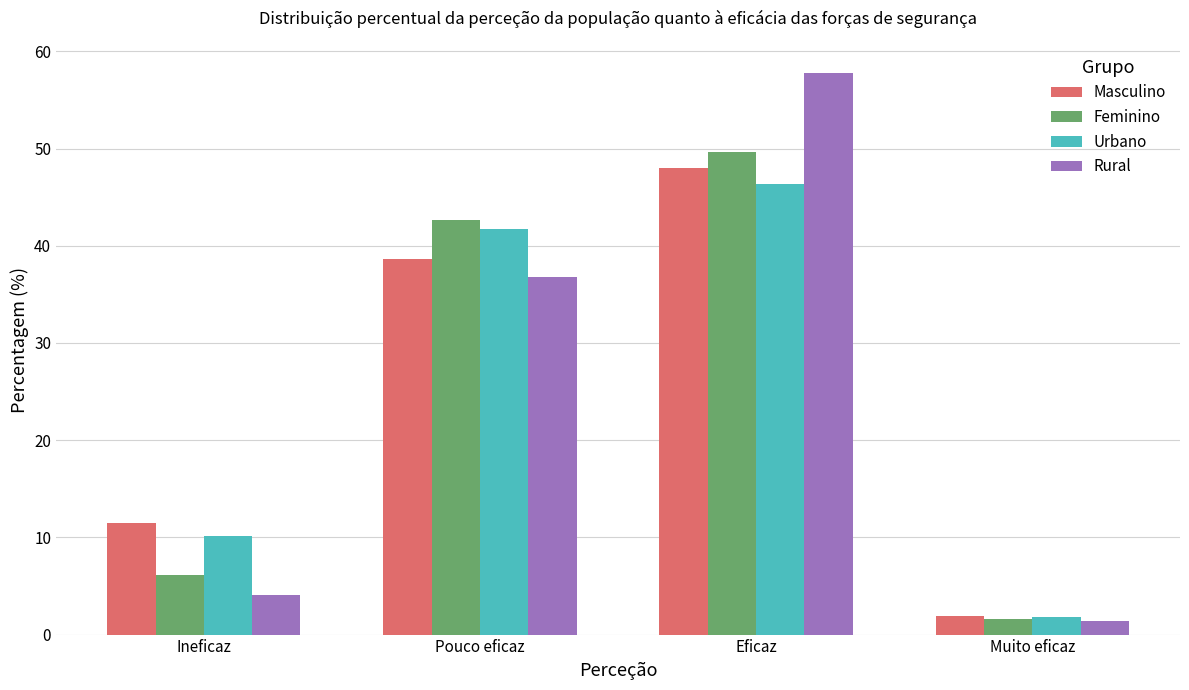

Reading right to left, list all the values displayed in this chart.

Masculino: 1.9	48.0	38.6	11.5
Feminino: 1.6	49.7	42.6	6.1
Urbano: 1.8	46.3	41.7	10.2
Rural: 1.4	57.8	36.8	4.0